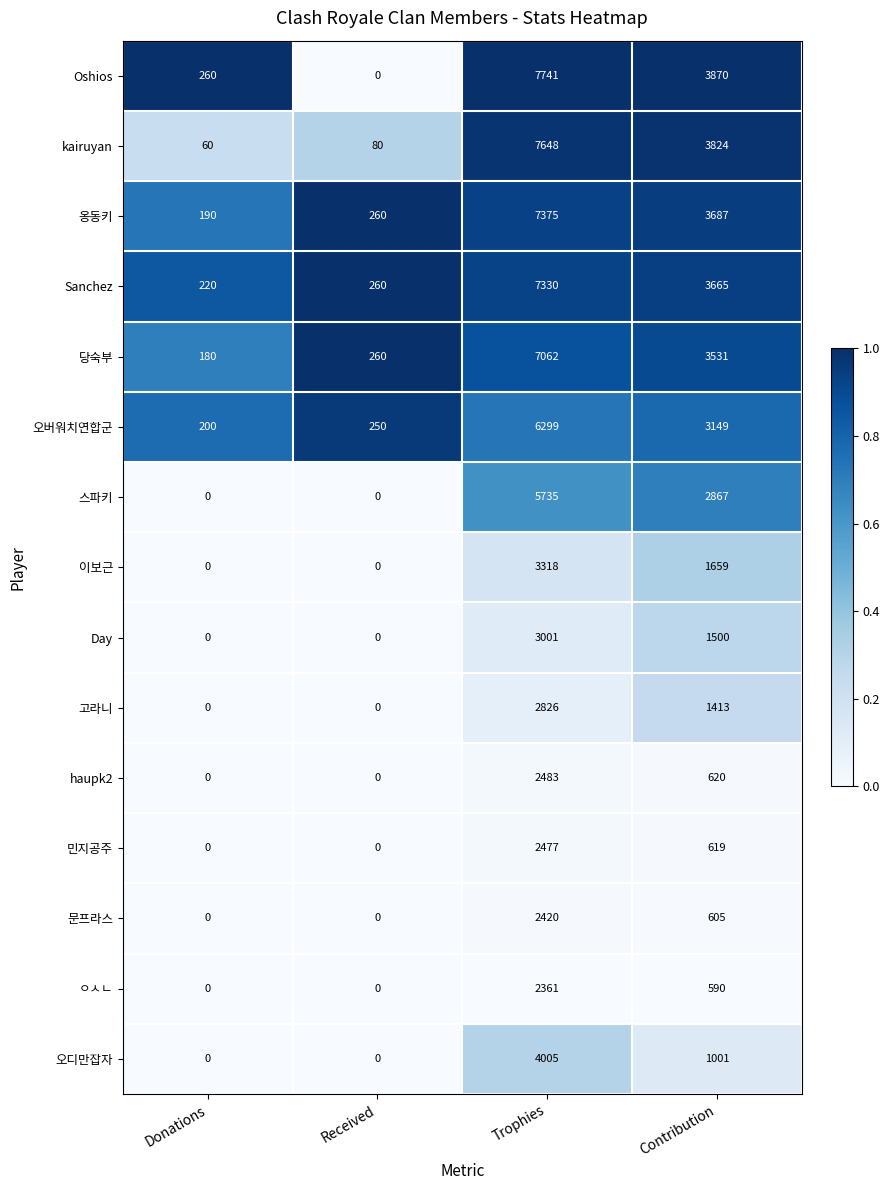

Where does the 오버워치연합군 series first go above 3149?

Trophies